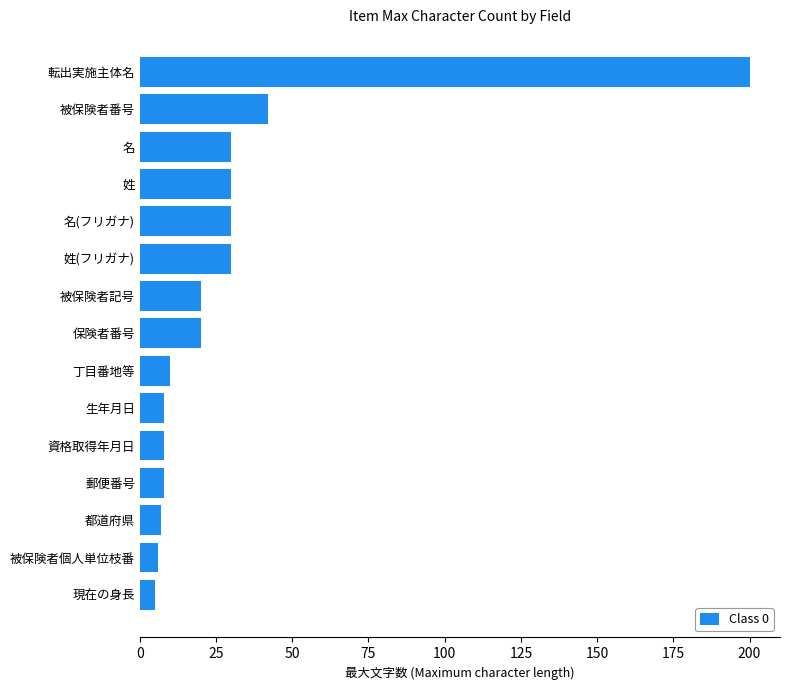

Count the number of categories in the chart.

15